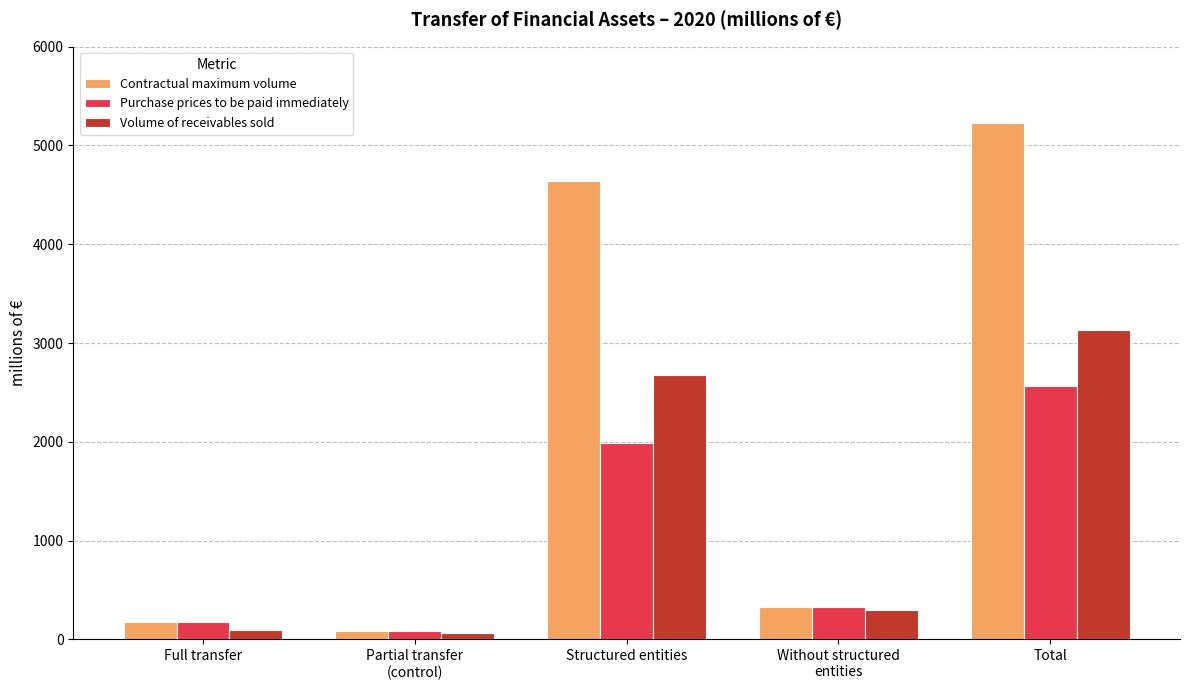

What is the sum of the Volume of receivables sold values at Total and Full transfer?

3223